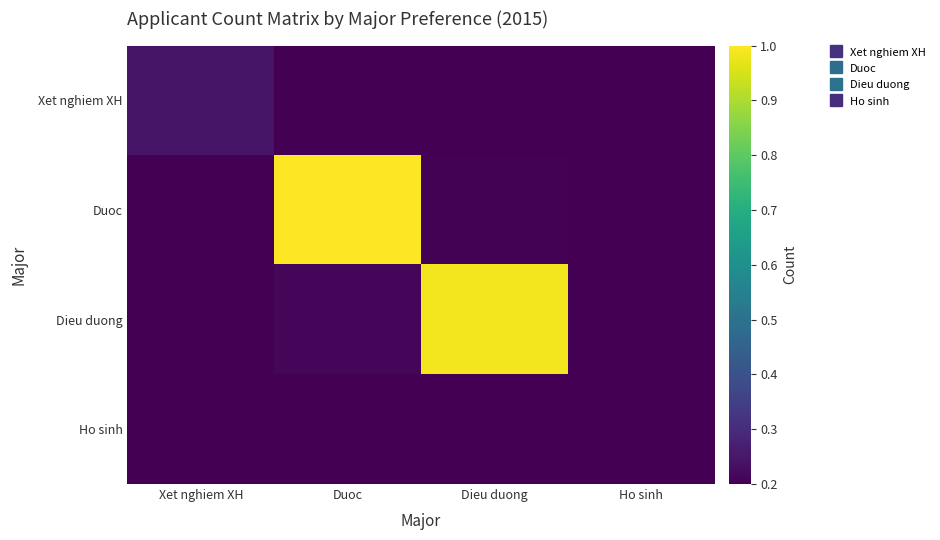

What is the difference between the highest and lowest values at Duoc?

0.9